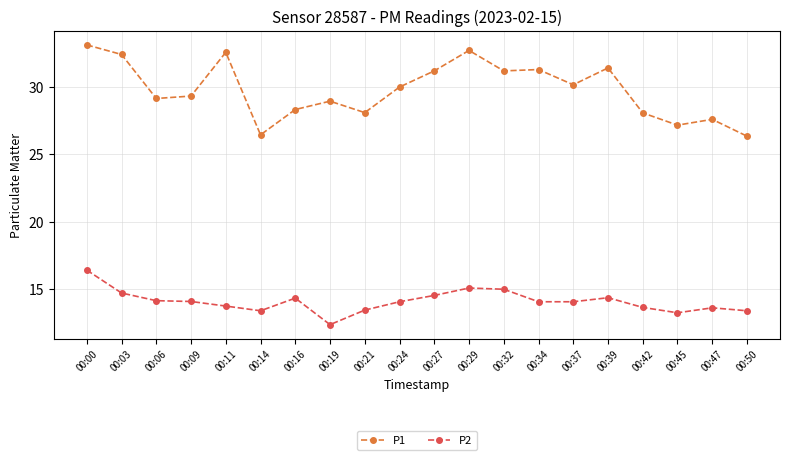

What is the approximate value of P1 at 00:11?

32.6